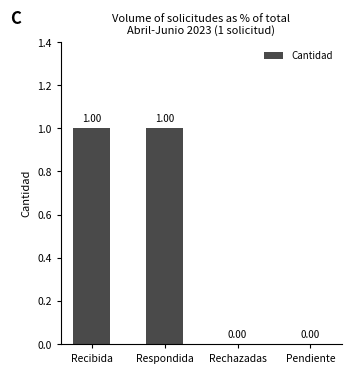

Between Recibida and Pendiente, which is larger?

Recibida